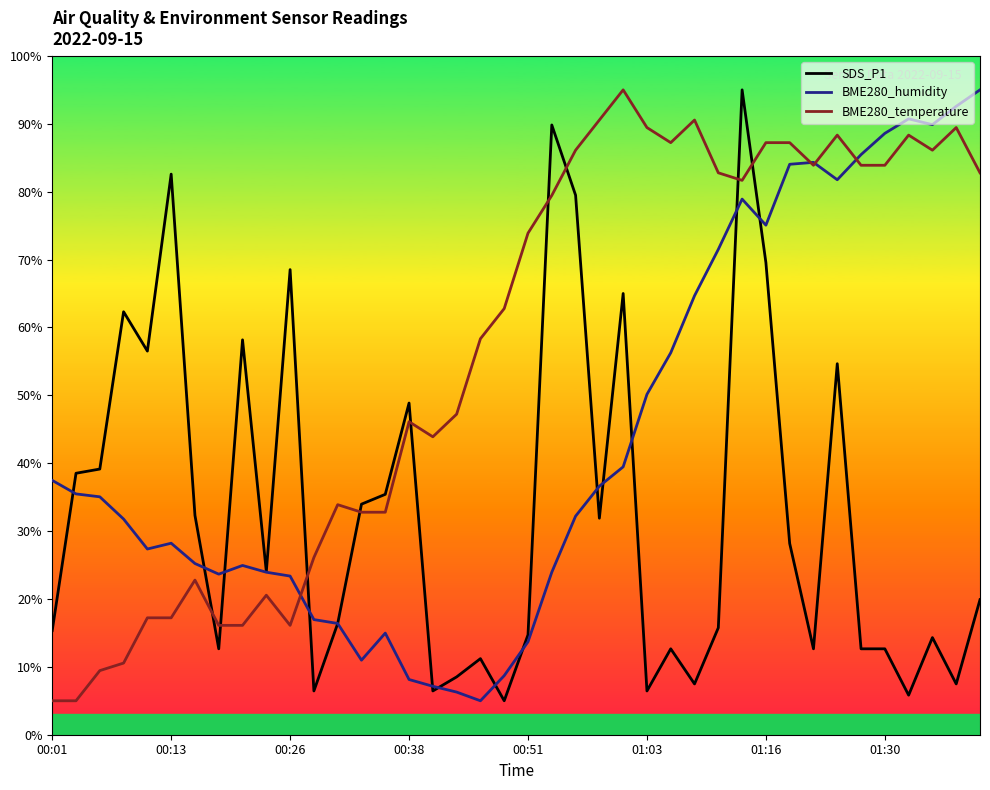

List the series in order of their overall mean, lowest first.

SDS_P1, BME280_humidity, BME280_temperature